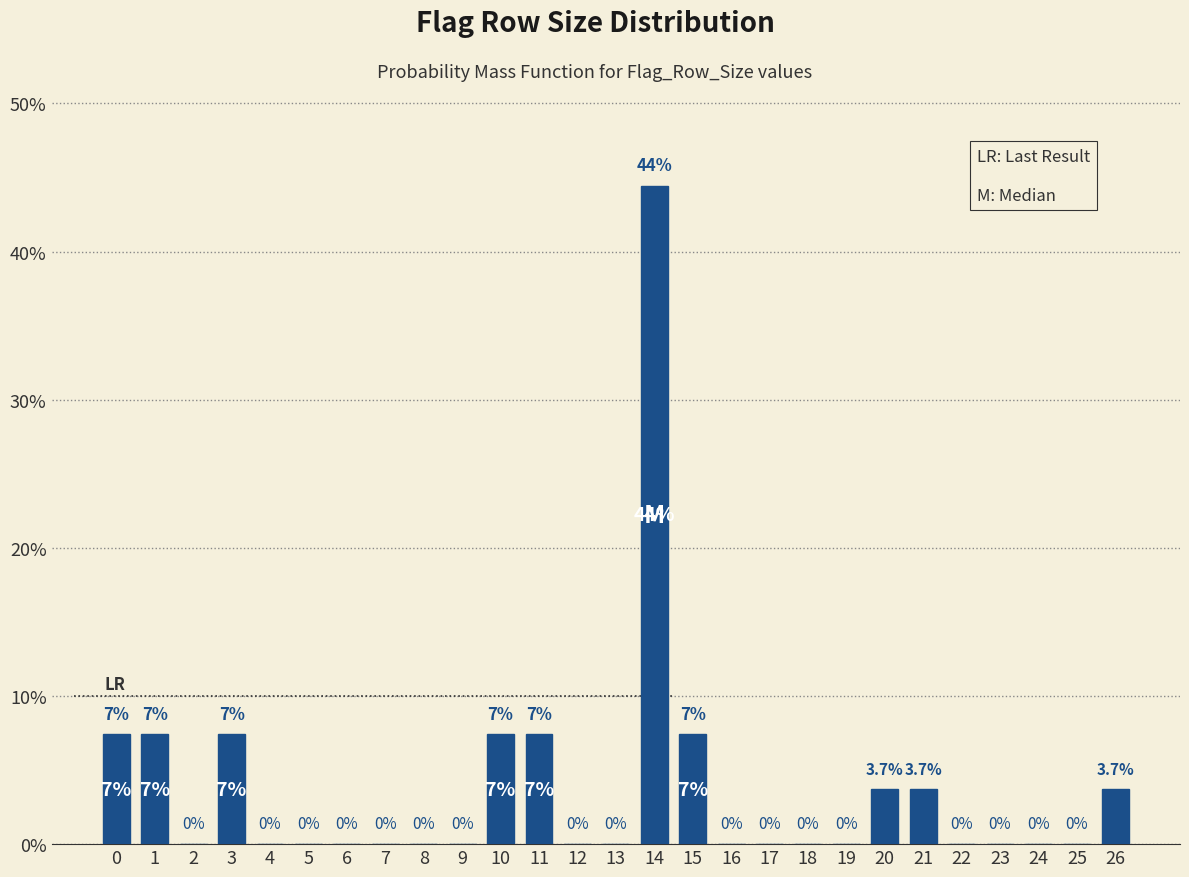

Reading right to left, list all the values displayed in this chart.

26=3.7	25=0.0	24=0.0	23=0.0	22=0.0	21=3.7	20=3.7	19=0.0	18=0.0	17=0.0	16=0.0	15=7.4	14=44.4	13=0.0	12=0.0	11=7.4	10=7.4	9=0.0	8=0.0	7=0.0	6=0.0	5=0.0	4=0.0	3=7.4	2=0.0	1=7.4	0=7.4